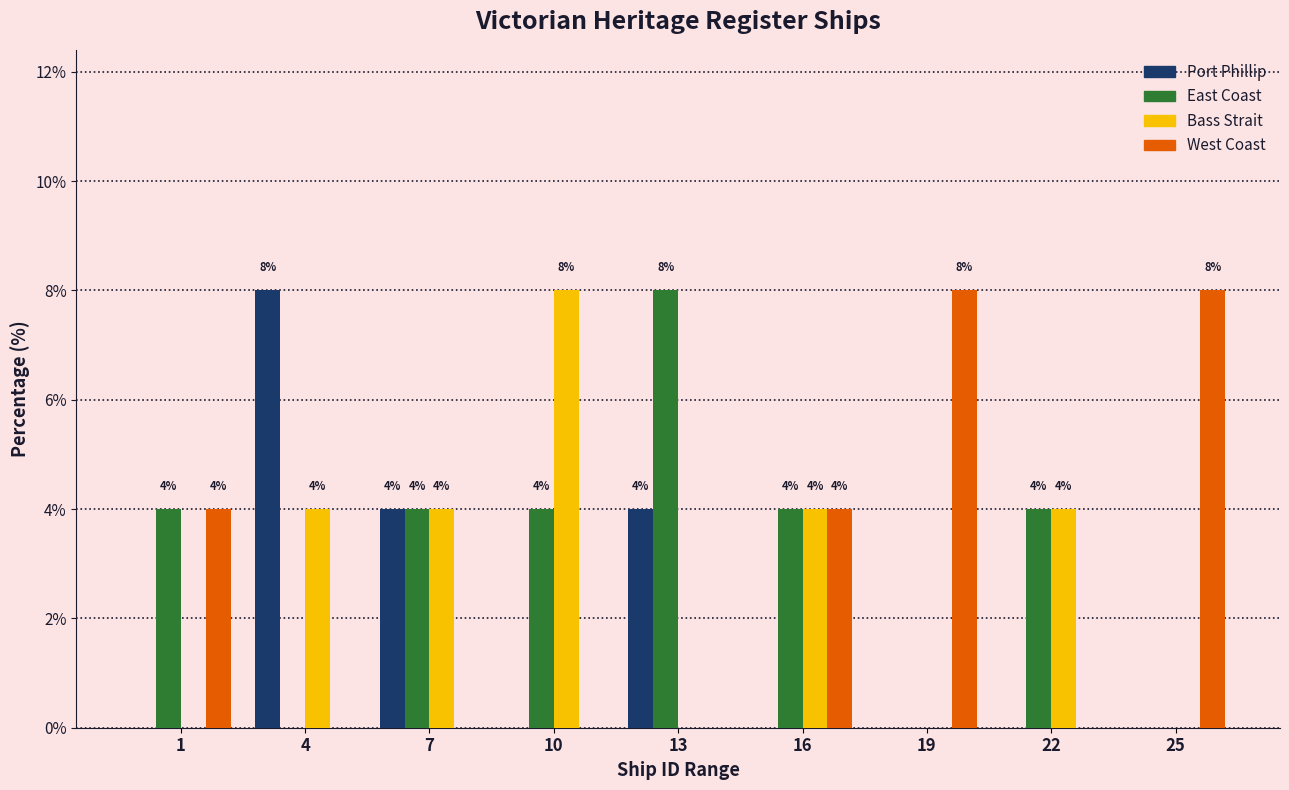

Reading left to right, extract all data points from this chart.

Port Phillip: 1=0	4=8	7=4	10=0	13=4	16=0	19=0	22=0	25=0
East Coast: 1=4	4=0	7=4	10=4	13=8	16=4	19=0	22=4	25=0
Bass Strait: 1=0	4=4	7=4	10=8	13=0	16=4	19=0	22=4	25=0
West Coast: 1=4	4=0	7=0	10=0	13=0	16=4	19=8	22=0	25=8